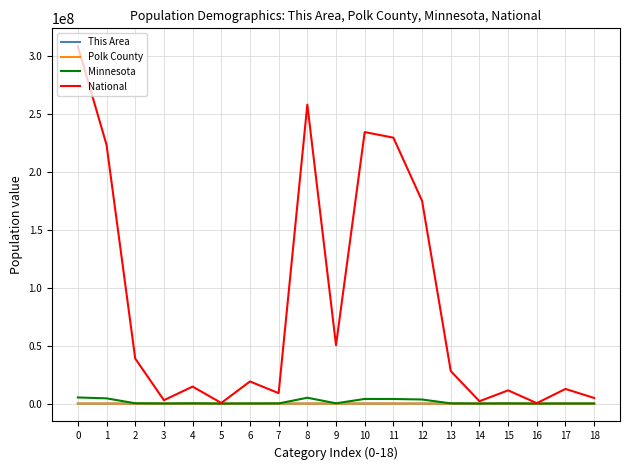

Which series has the largest total across all categories?

National